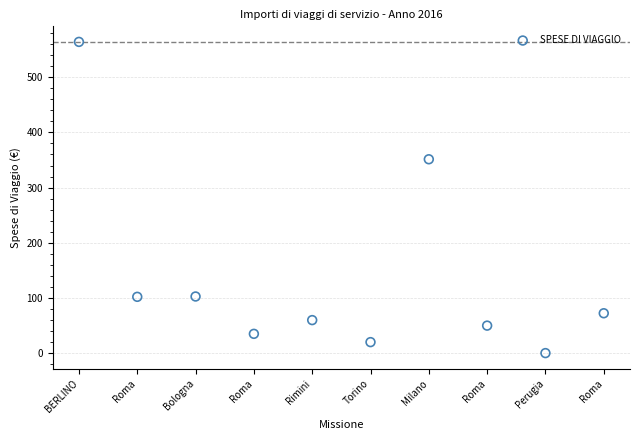

What Y value in the scatter plot is closest to 282?

351.3